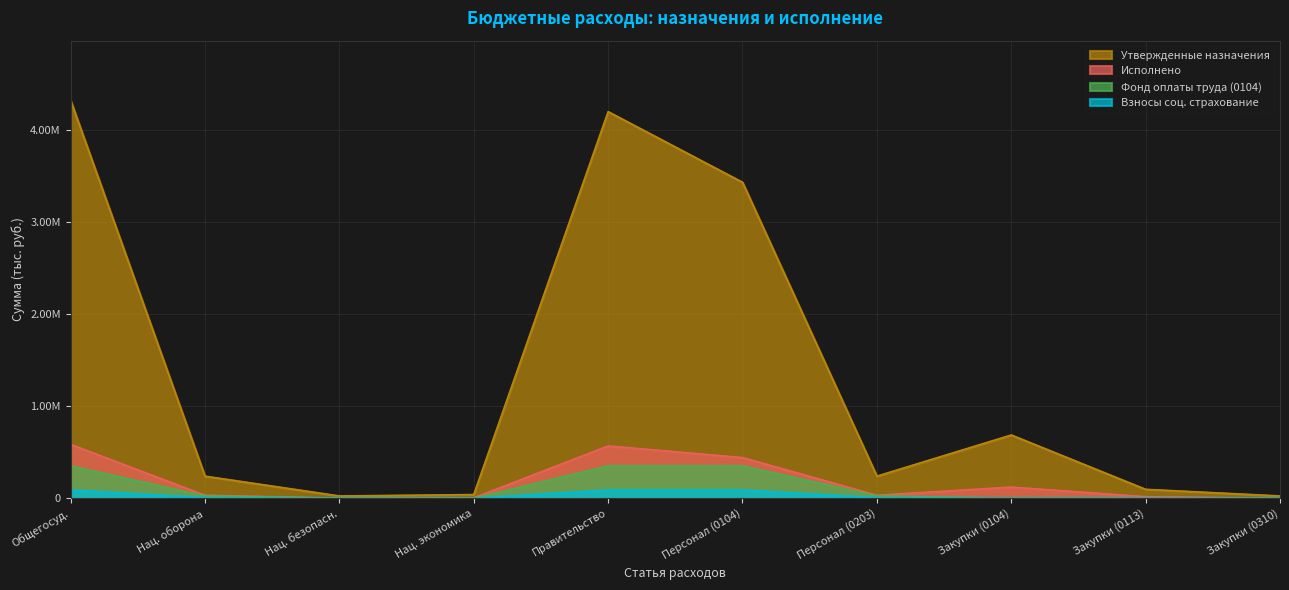

Reading right to left, what are all the values shown in this chart?

Утвержденные назначения: 25000.0	97000.0	687800.0	240200.0	3435300.0	4203100.0	40000.0	25000.0	240200.0	4326100.0
Исполнено: 1200.0	16680.0	121590.6	32474.0	442303.7	568749.3	5000.0	1200.0	32474.0	585429.3
Фонд оплаты труда (0104): 0.0	0.0	0.0	26112.1	351574.2	351574.2	0.0	0.0	26112.1	351574.2
Взносы соц. страхование: 0.0	0.0	0.0	6362.0	90729.5	90729.5	0.0	0.0	6362.0	90729.5